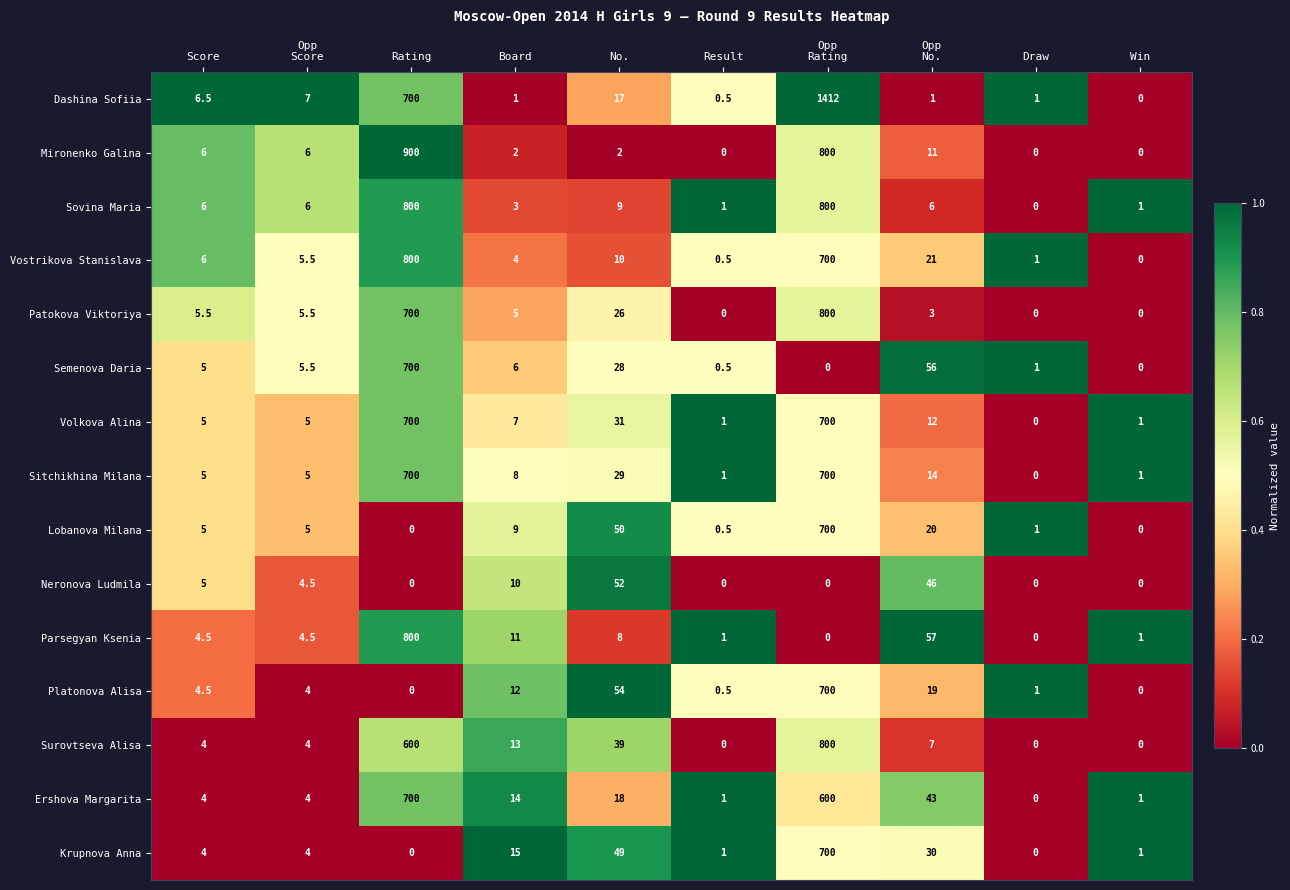

What is the sum of the Volkova Alina values at Win and Draw?

1.0